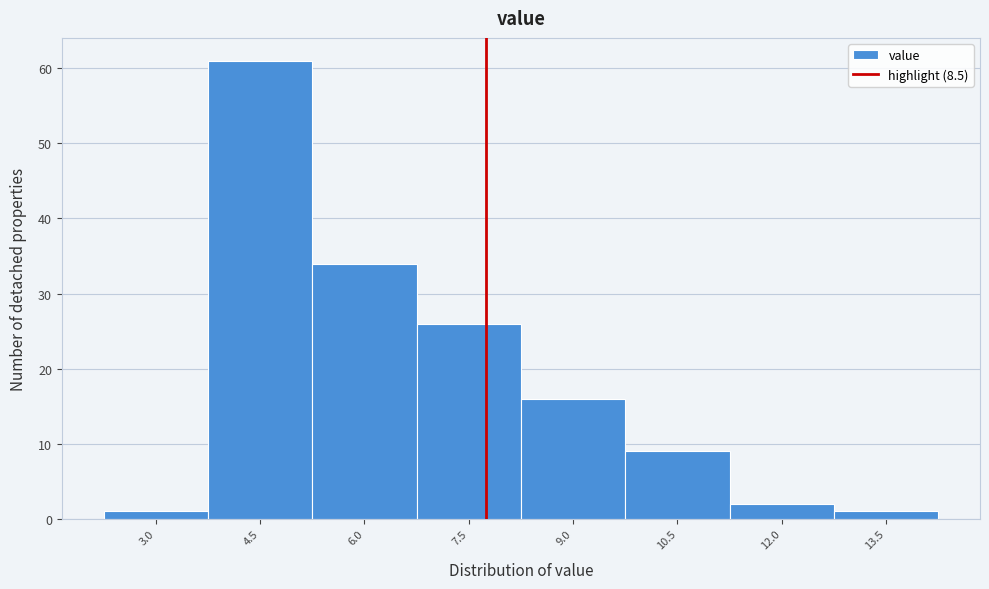

Reading left to right, what are all the values shown in this chart?

1	61	34	26	16	9	2	1